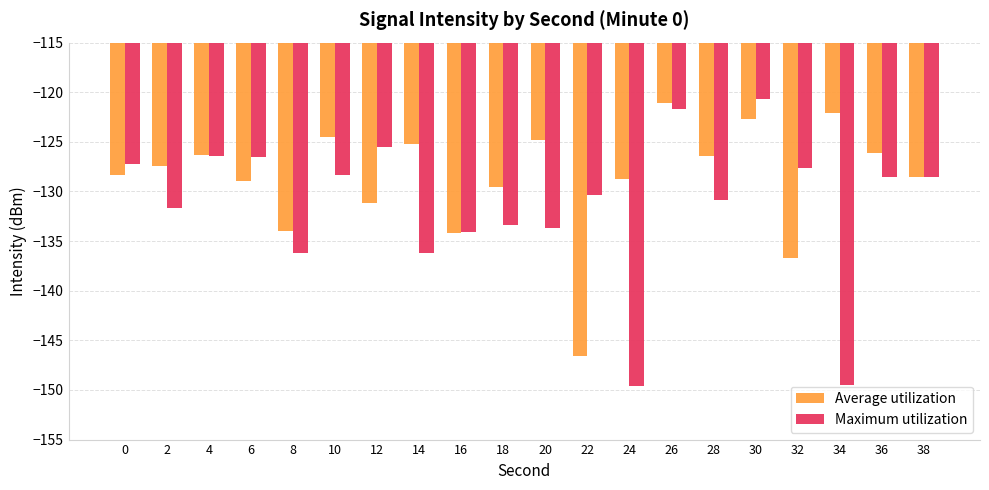

True or false: Average utilization has a value of -195.8 at 0.

False